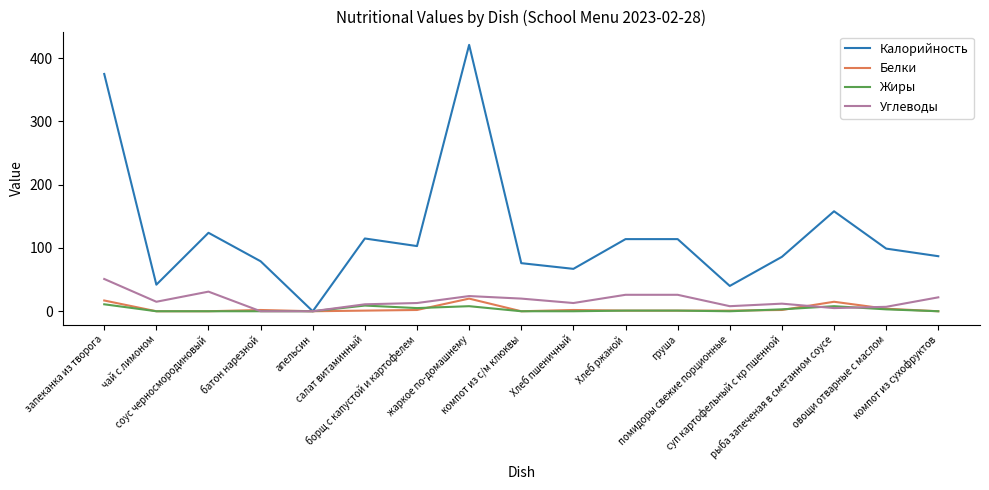

What is the maximum value for Углеводы?

51